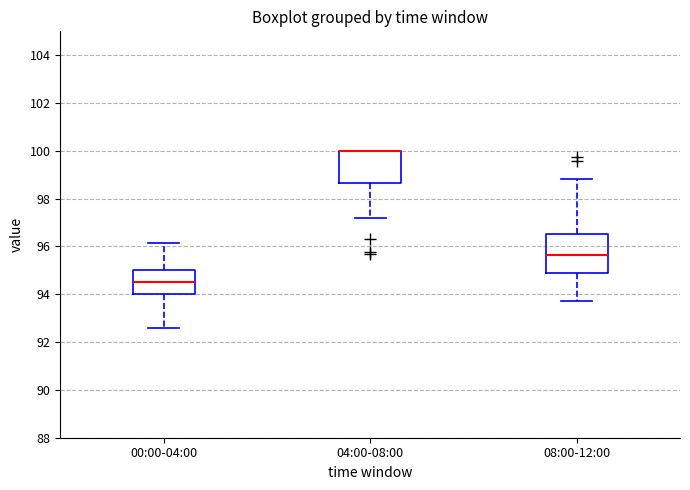

Comparing the boxes themselves (not the whiskers), which one is the tallest?

08:00-12:00